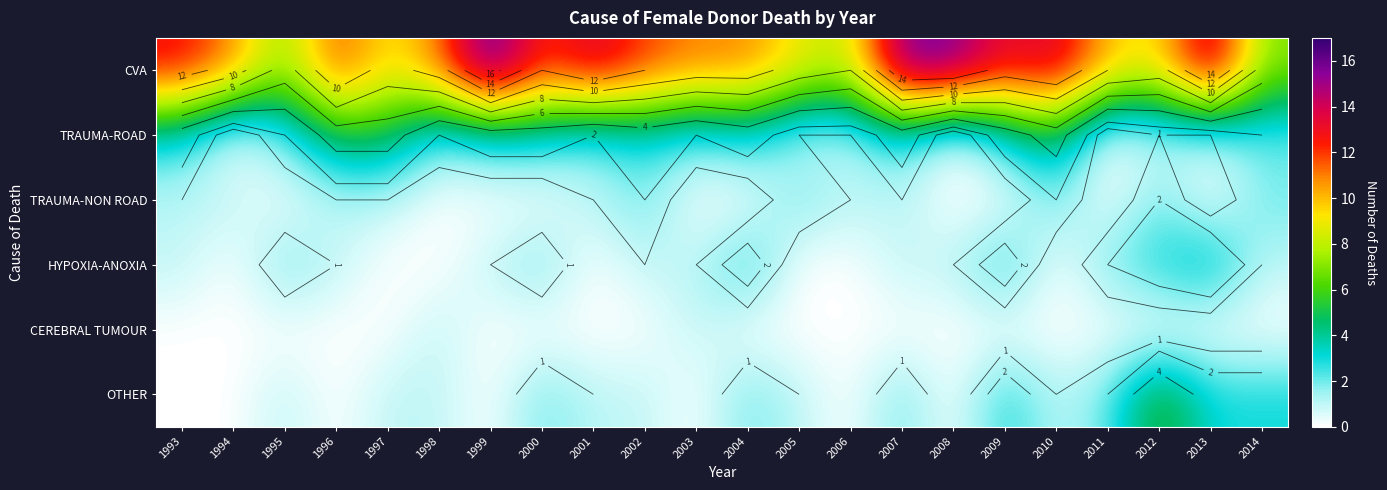

What is the maximum value shown in the chart?

17